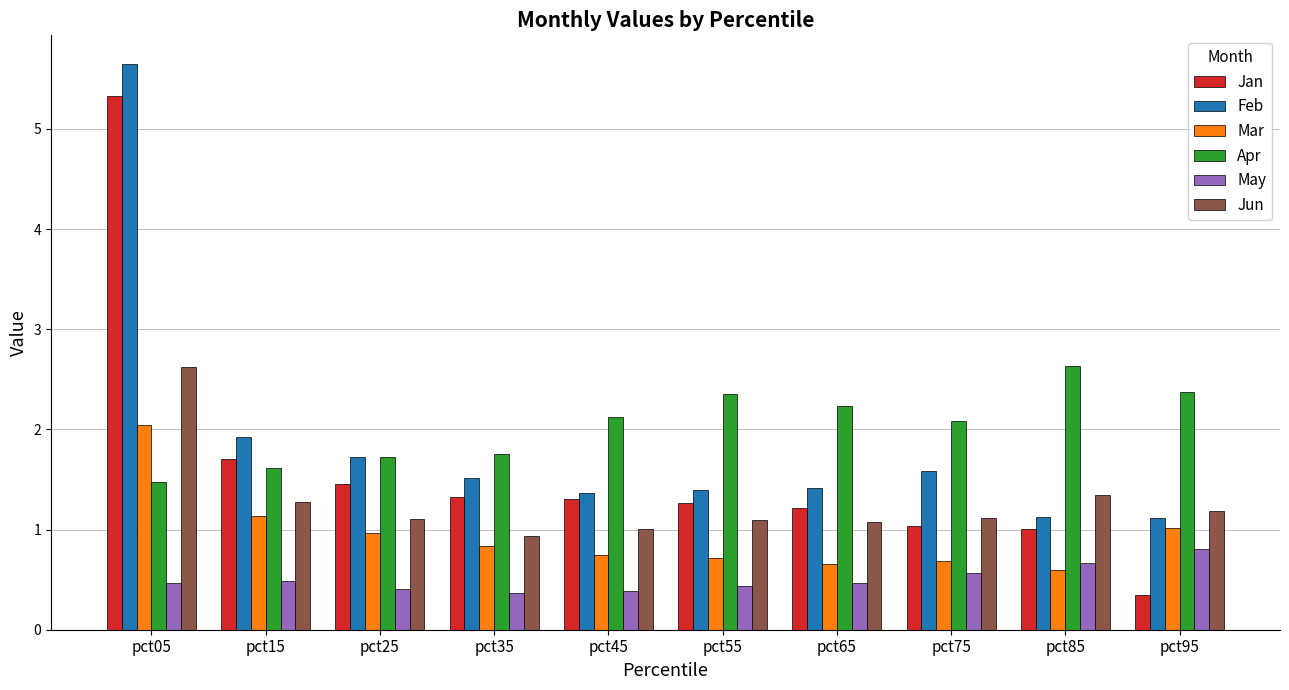

What are all the series names shown in the legend?

Jan, Feb, Mar, Apr, May, Jun